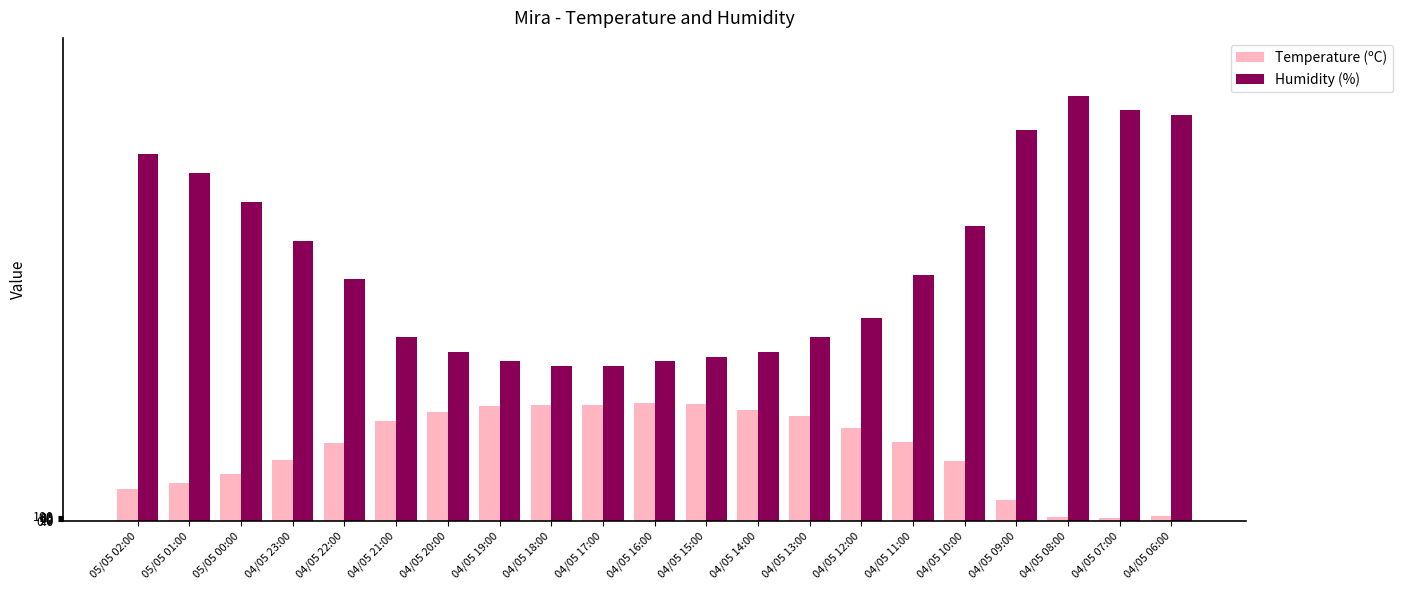

How many data points does each series have?

21